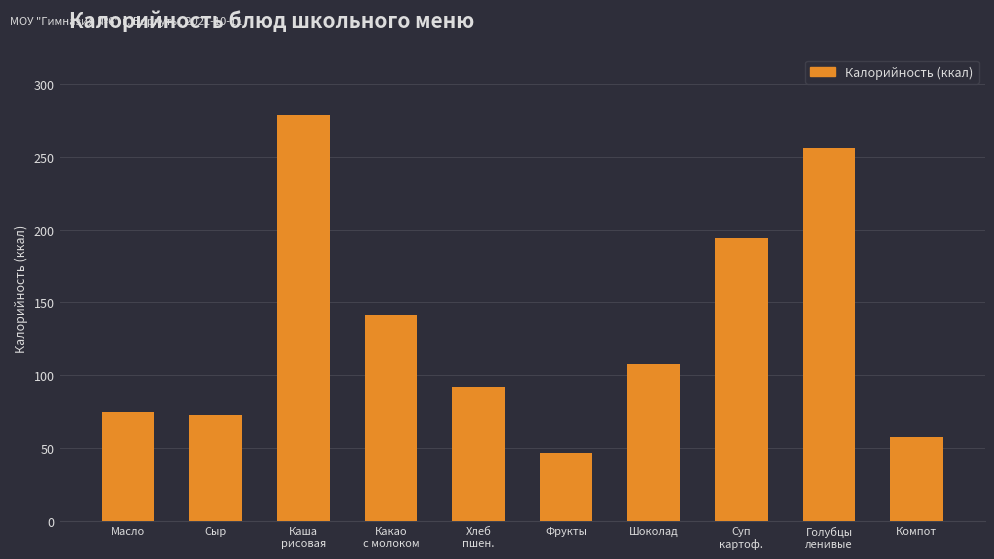

How many series are shown in this chart?

1